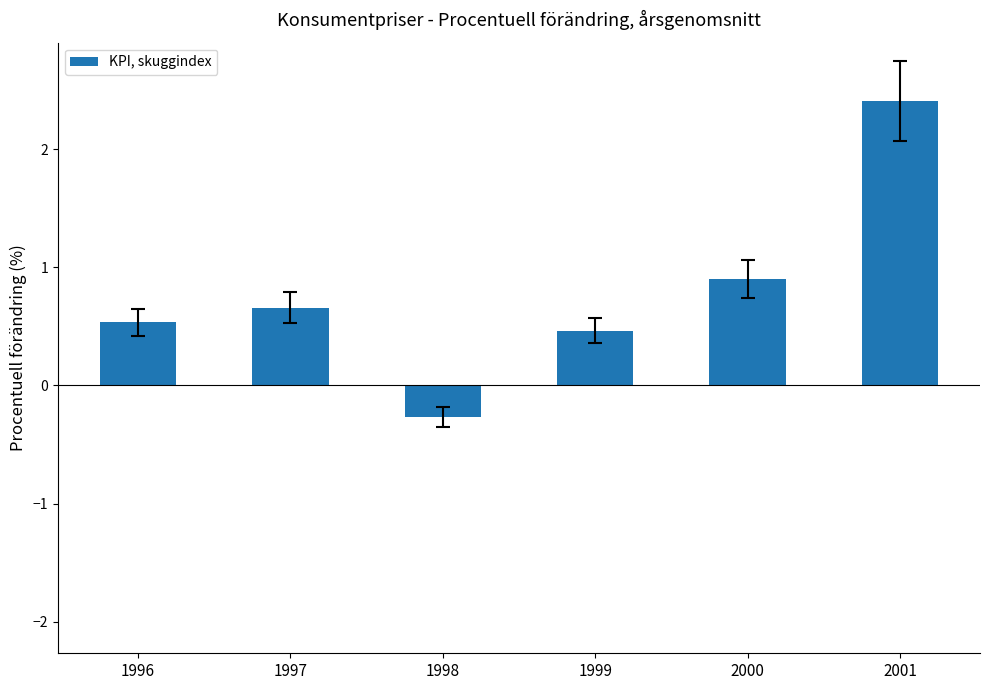

Which has a higher value, 2000 or 1998?

2000